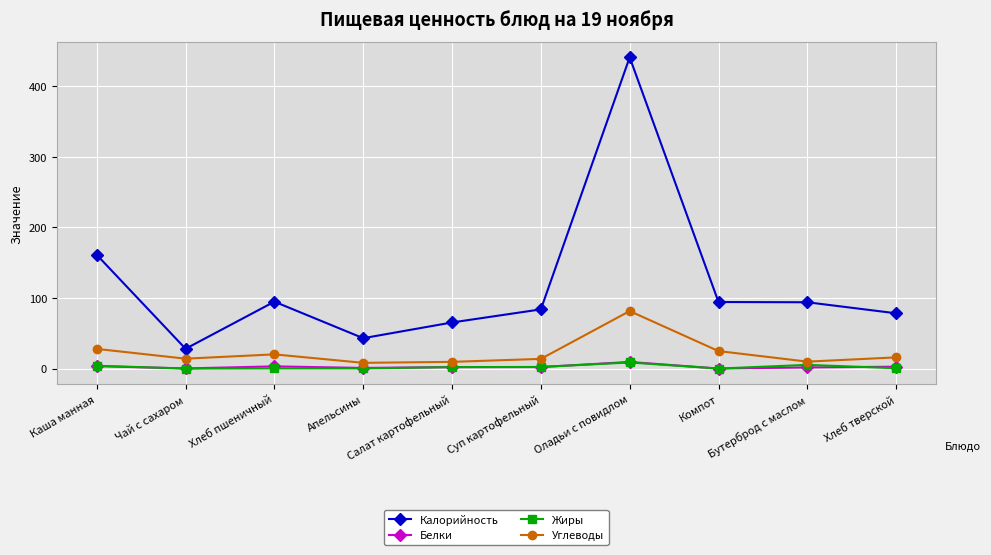

Read the Жиры value at Каша манная.

4.0